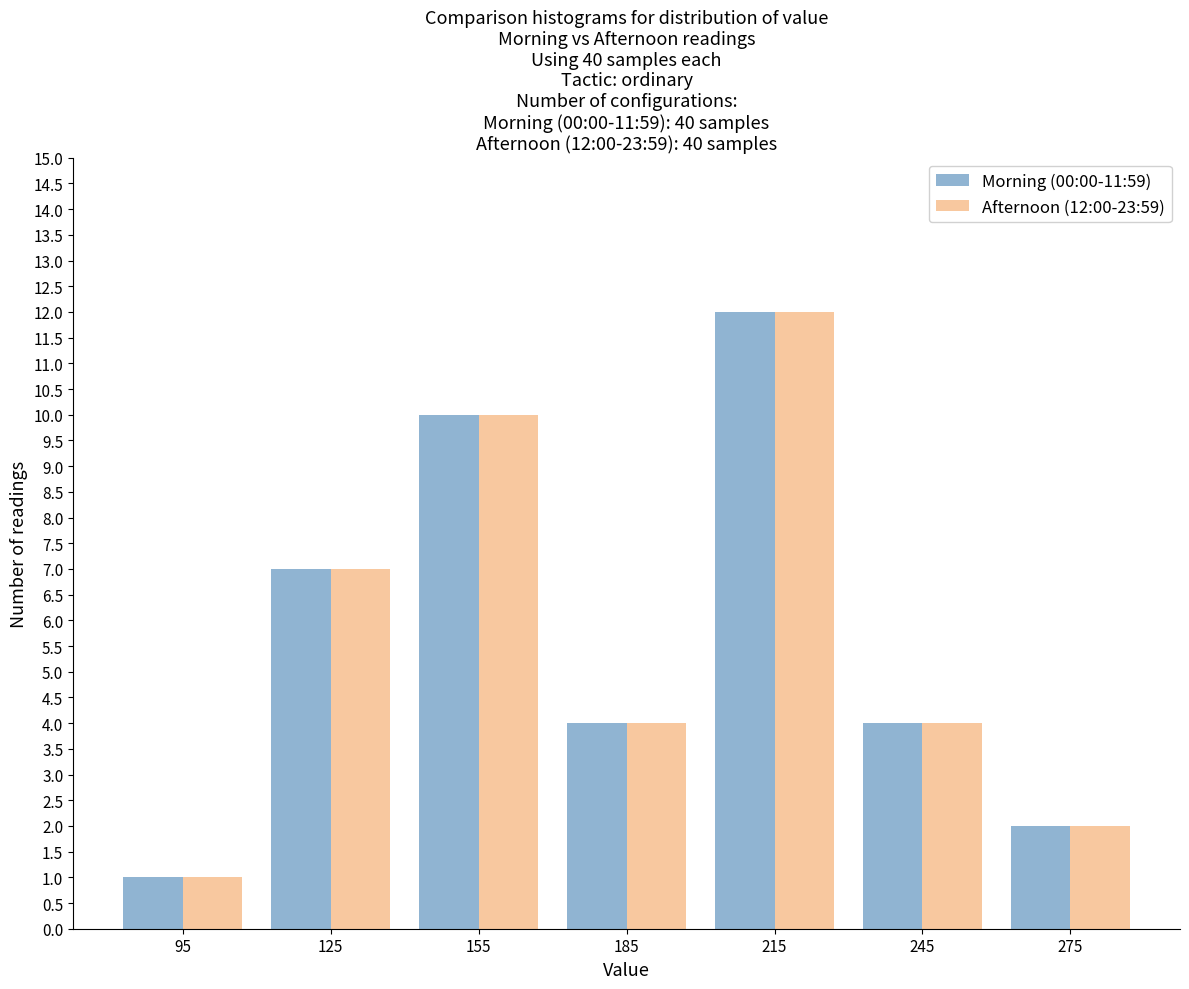

In the Morning (00:00-11:59) series, which range on the x-axis has the tallest bar?

200 to 230